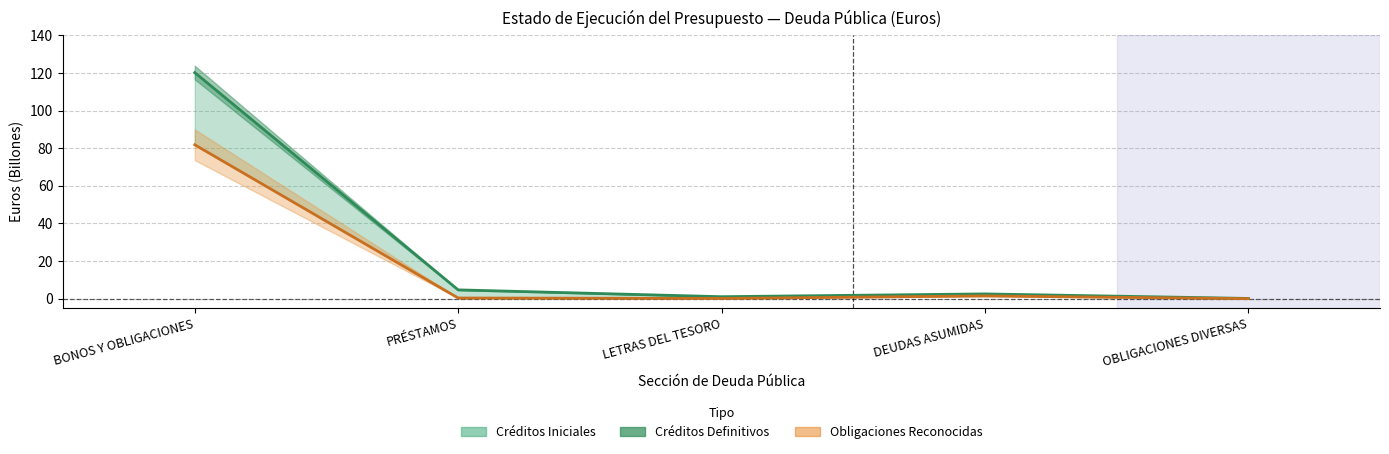

Which series changed the most between PRÉSTAMOS and LETRAS DEL TESORO?

Créditos Iniciales